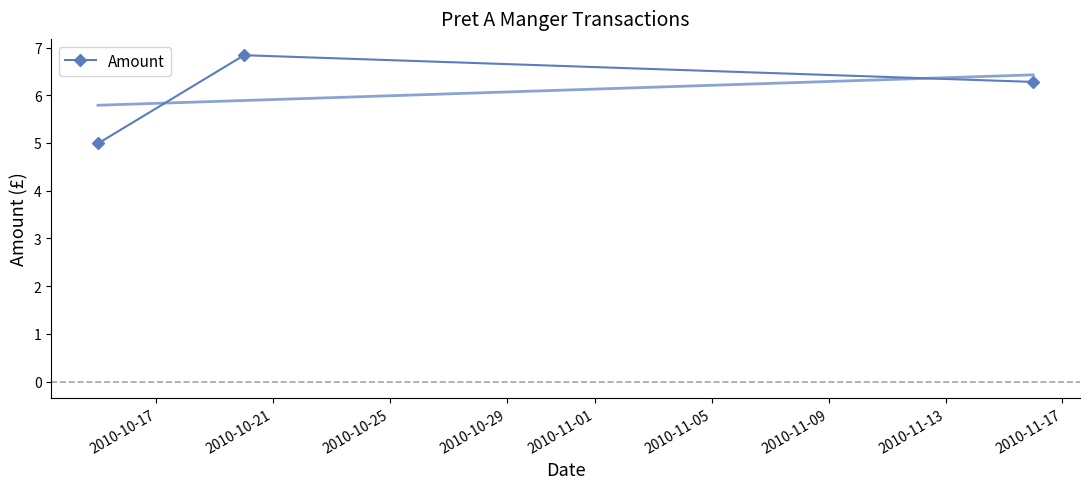

What is the value of the Amount point at the 2nd from the left?

6.8